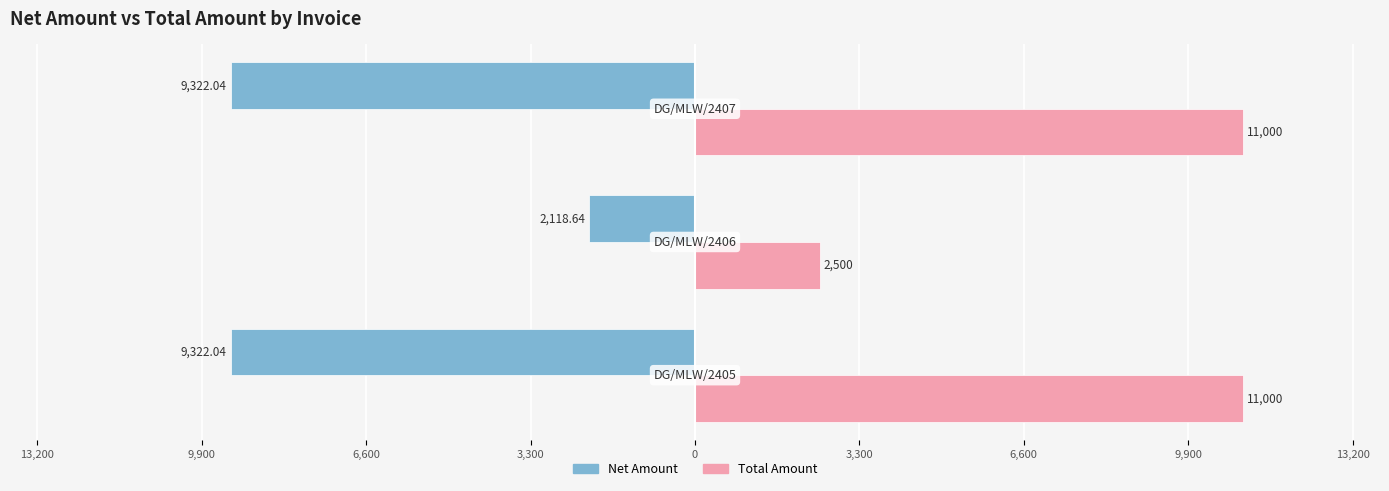

What is the highest value of the Total Amount series?

11000.0